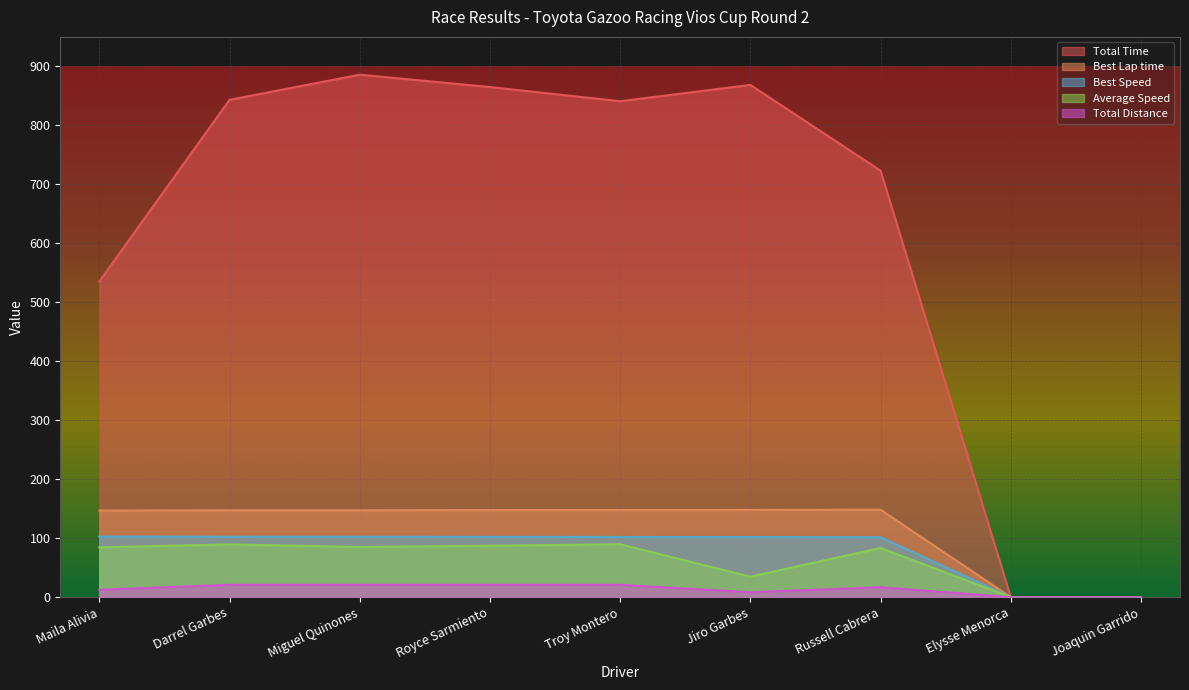

What is the difference between the maximum and minimum values in the Total Distance series?

20.9